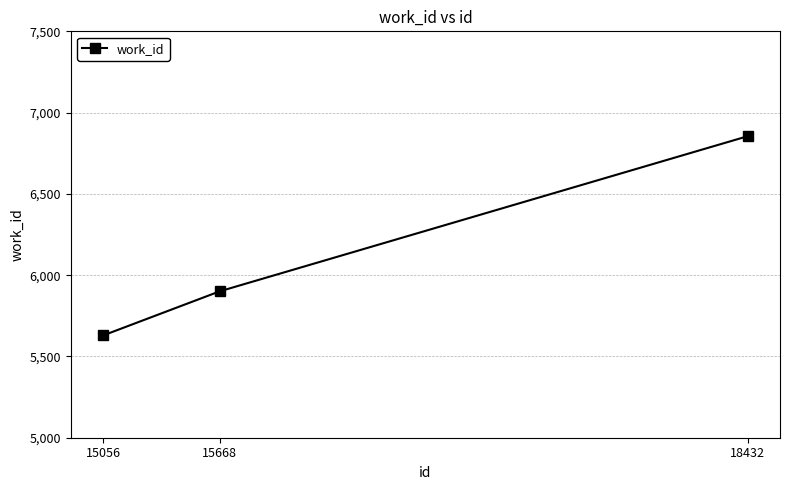

Is it true that the value at 15056 is 10082?

False